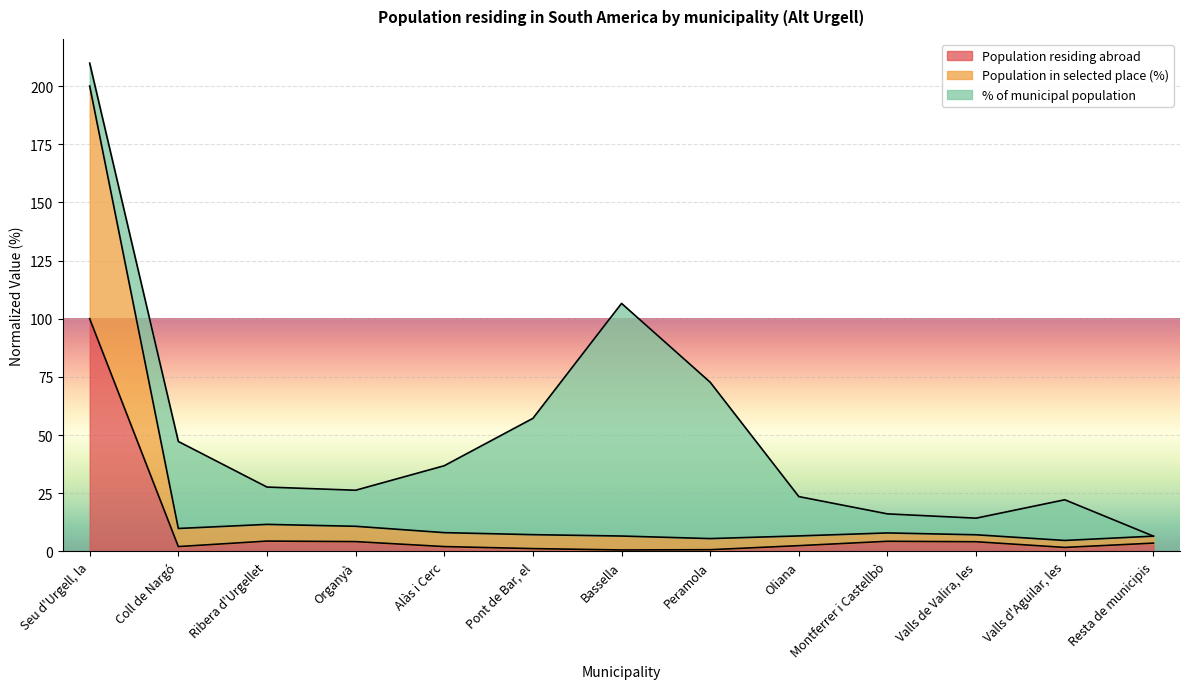

At which label is Population in selected place (%) closest to 102?

Ribera d'Urgellet